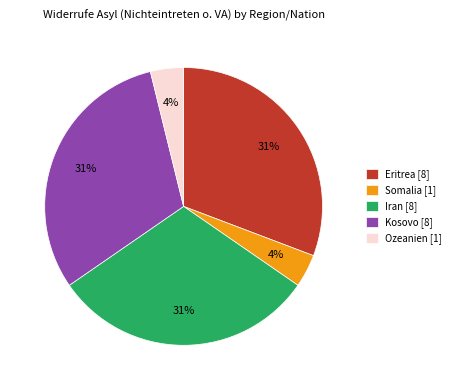

Is there a majority slice in this chart?

No